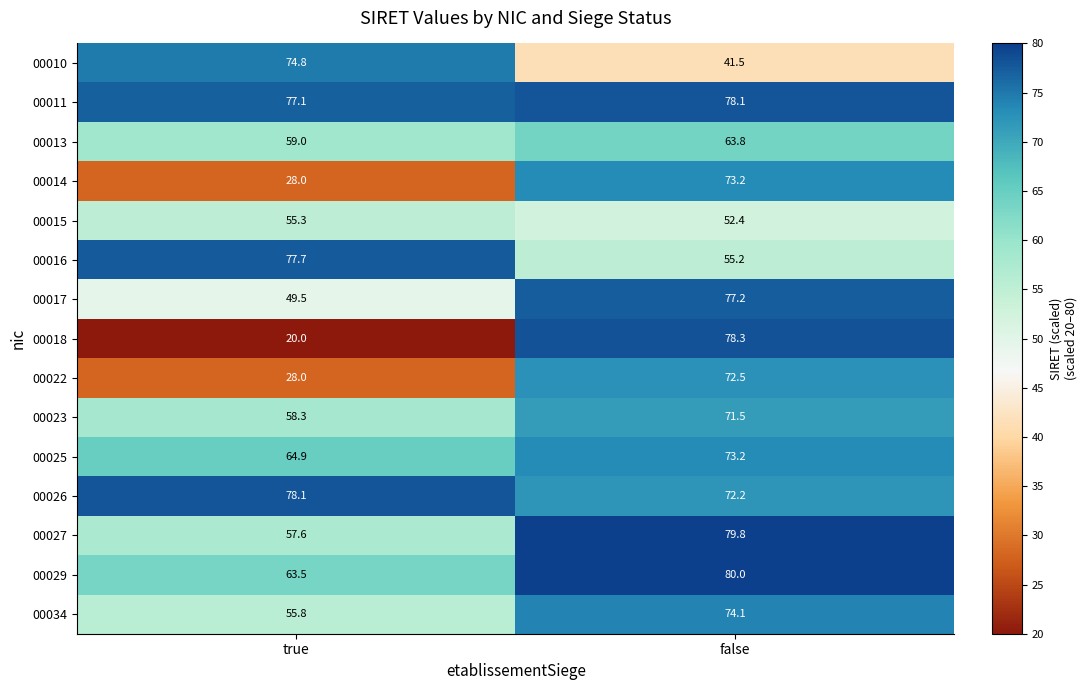

What is the difference between the 00011 values at true and false?

1.0